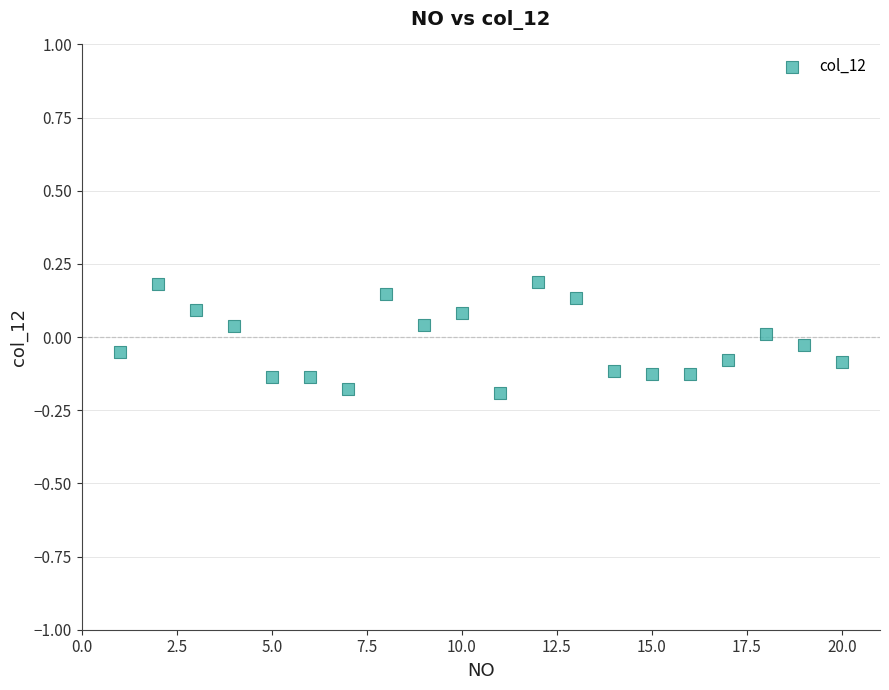

What is the range of Y values (max minus min)?

0.4